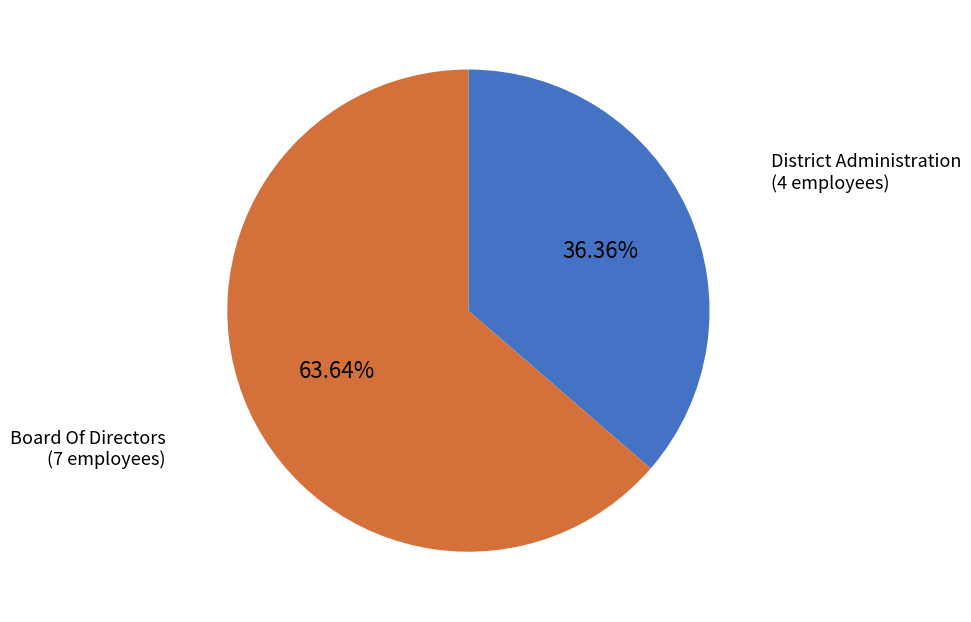

What is the largest slice in the pie chart?

Board Of Directors